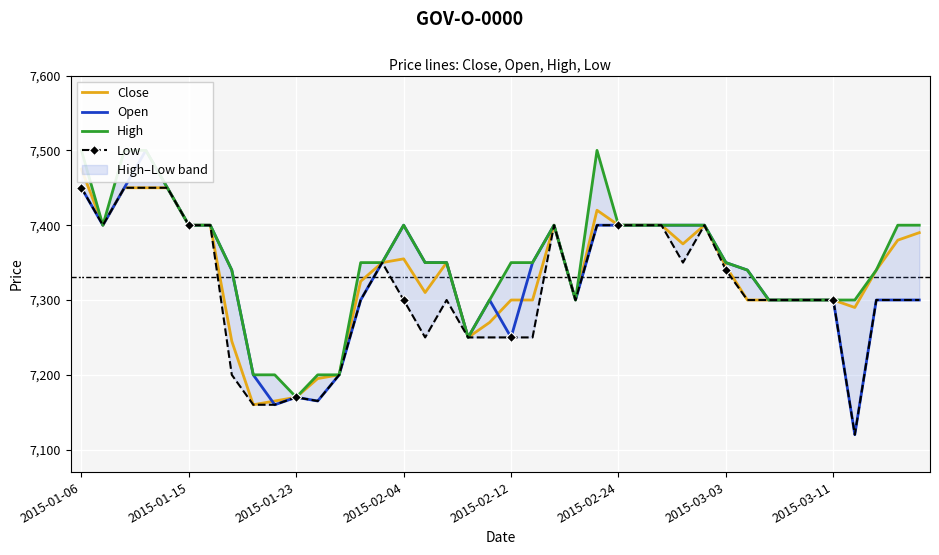

In Open, how many points are lower than both neighbors (excluding endpoints)?

7